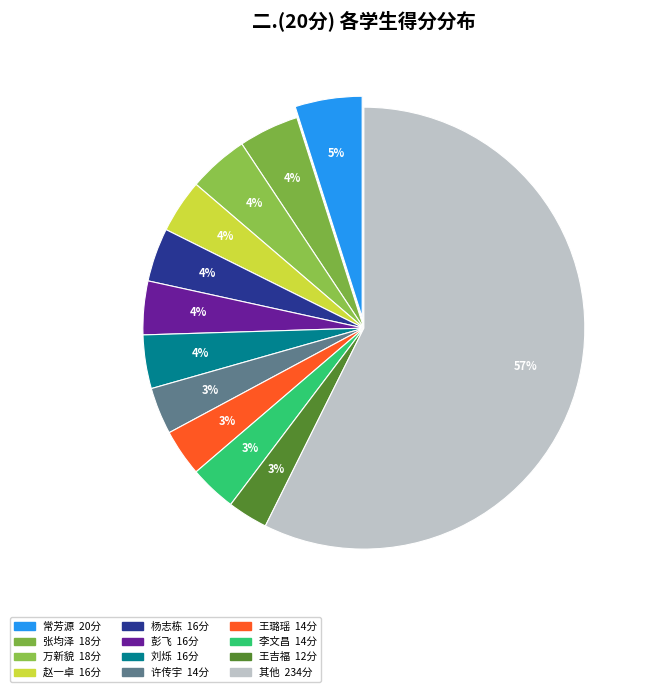

How many slices are in this pie chart?

12